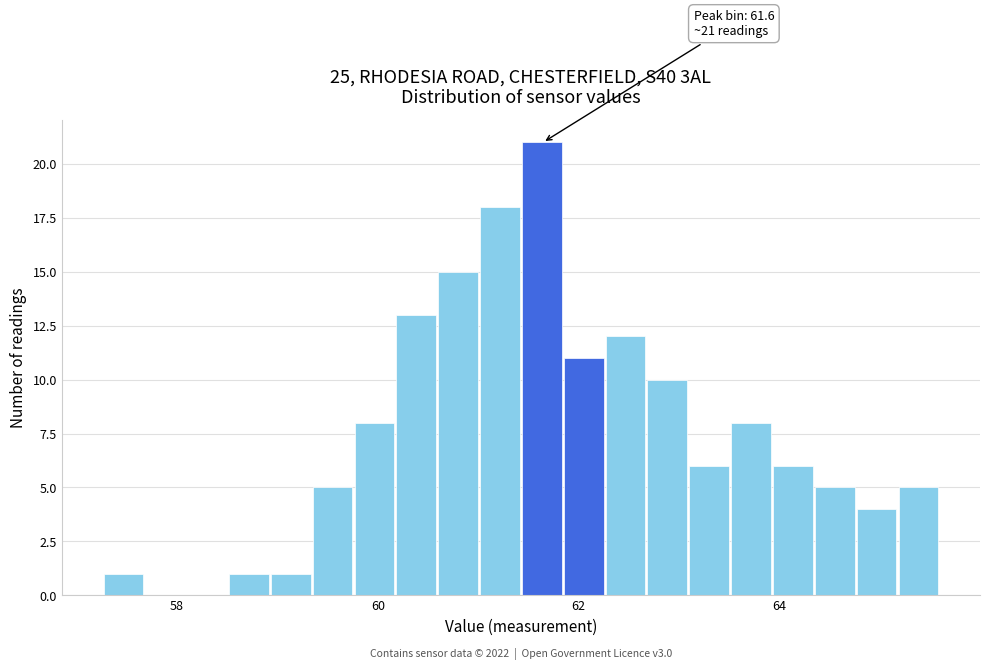

Read against the x-axis, roughly where is the centre of the tallest bar?

61.6